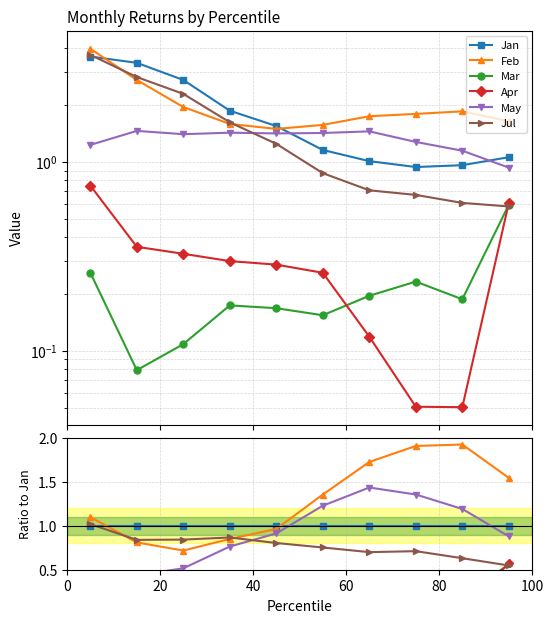

Does the chart display data point markers on the line(s)?

Yes